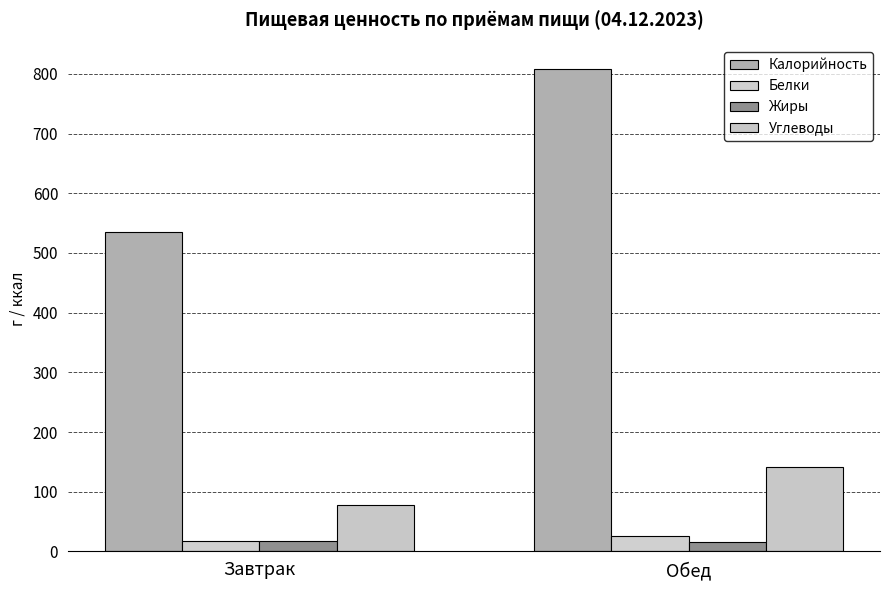

How many data points in Углеводы are above 141?

1